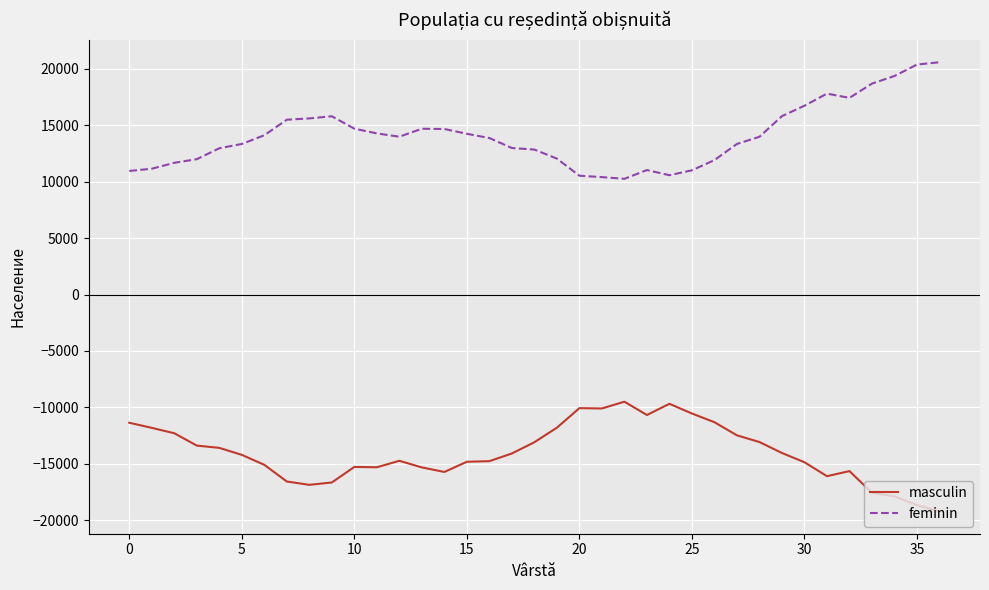

Rank the series by their maximum value, from highest to lowest.

feminin, masculin